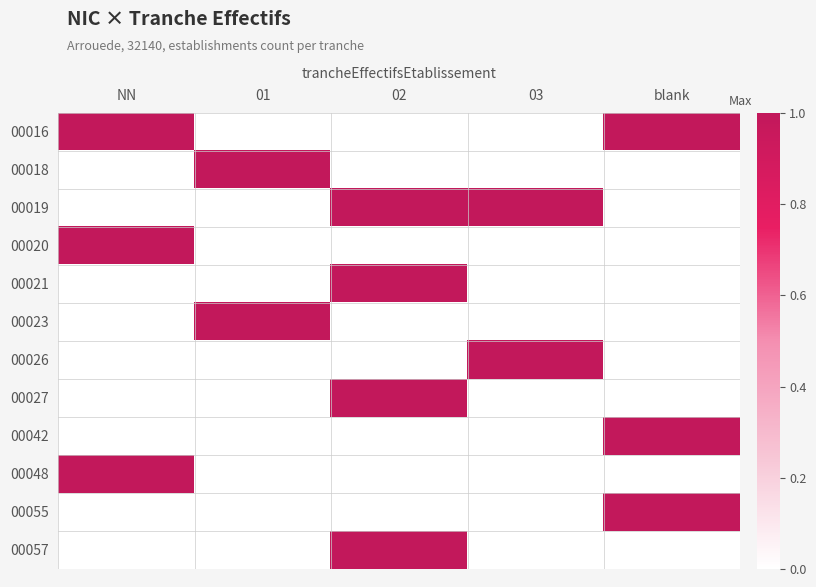

Reading left to right, extract all data points from this chart.

00016: NN=1	01=0	02=0	03=0	blank=1
00018: NN=0	01=1	02=0	03=0	blank=0
00019: NN=0	01=0	02=1	03=1	blank=0
00020: NN=1	01=0	02=0	03=0	blank=0
00021: NN=0	01=0	02=1	03=0	blank=0
00023: NN=0	01=1	02=0	03=0	blank=0
00026: NN=0	01=0	02=0	03=1	blank=0
00027: NN=0	01=0	02=1	03=0	blank=0
00042: NN=0	01=0	02=0	03=0	blank=1
00048: NN=1	01=0	02=0	03=0	blank=0
00055: NN=0	01=0	02=0	03=0	blank=1
00057: NN=0	01=0	02=1	03=0	blank=0